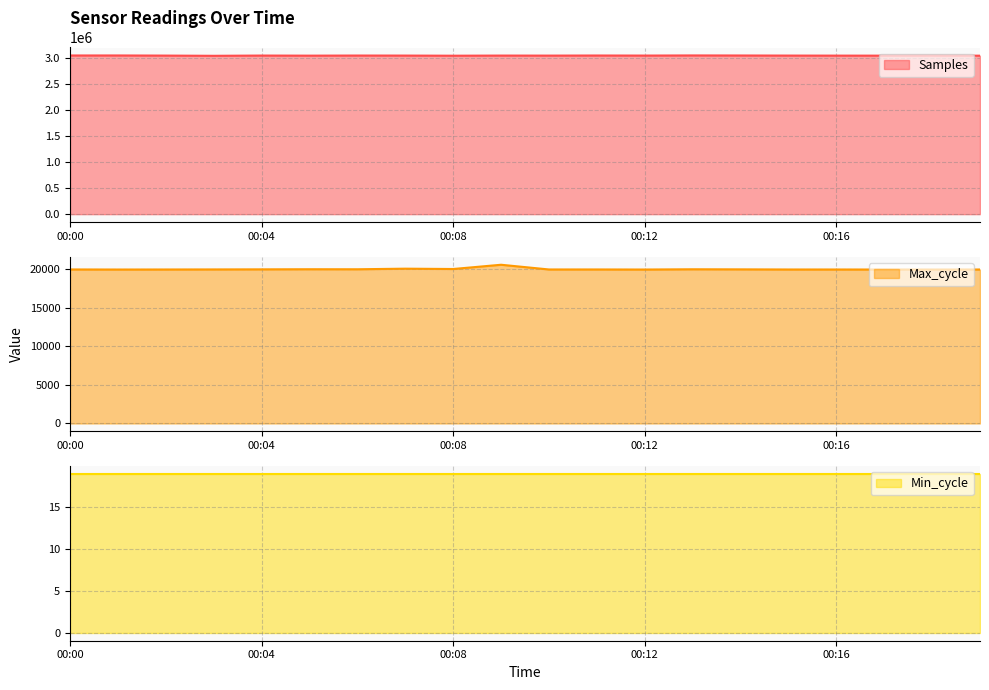

True or false: Max_cycle and Samples cross at least once.

False